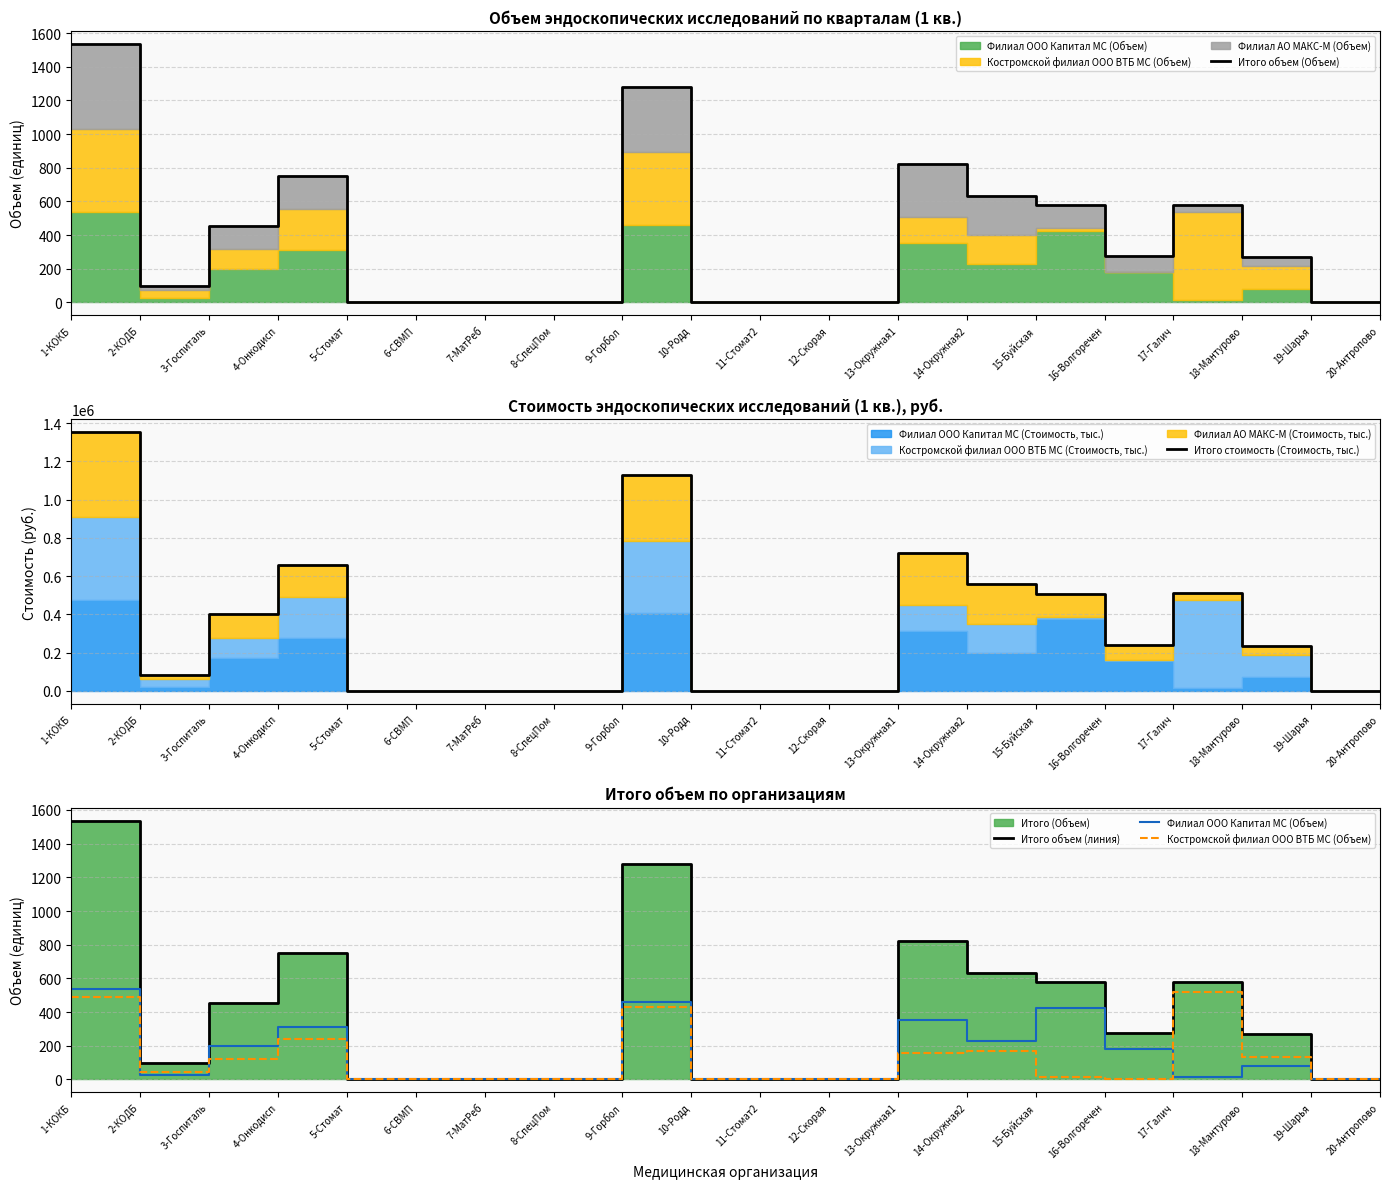

What is the difference between the second highest and minimum values in the Итого объем (Объем) series?

1281.0